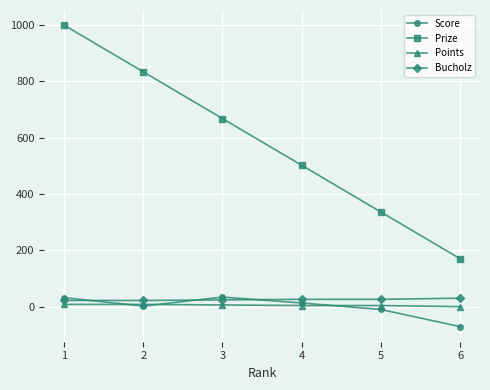

The Prize series shows 170 at 6. True or false?

True